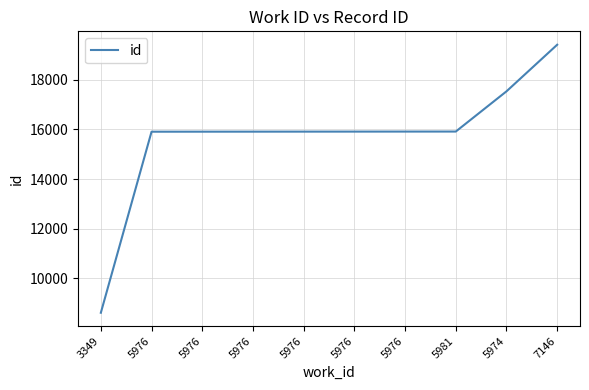

True or false: there are more than 2 points higher than both neighbors.

False